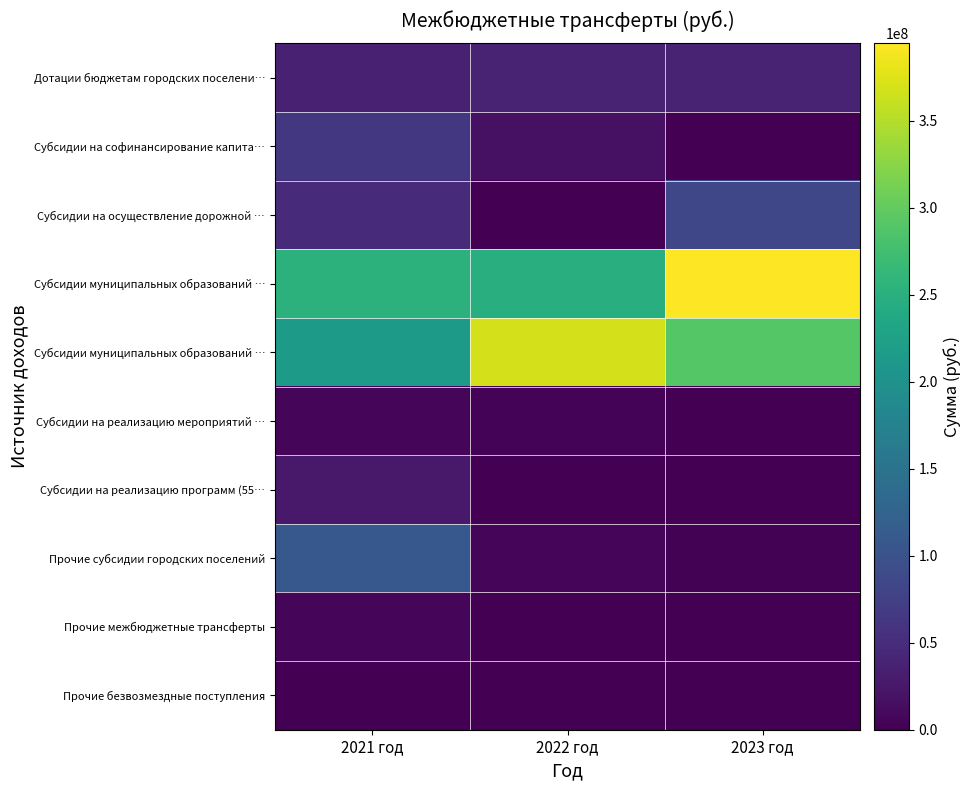

Count the number of categories in the chart.

3